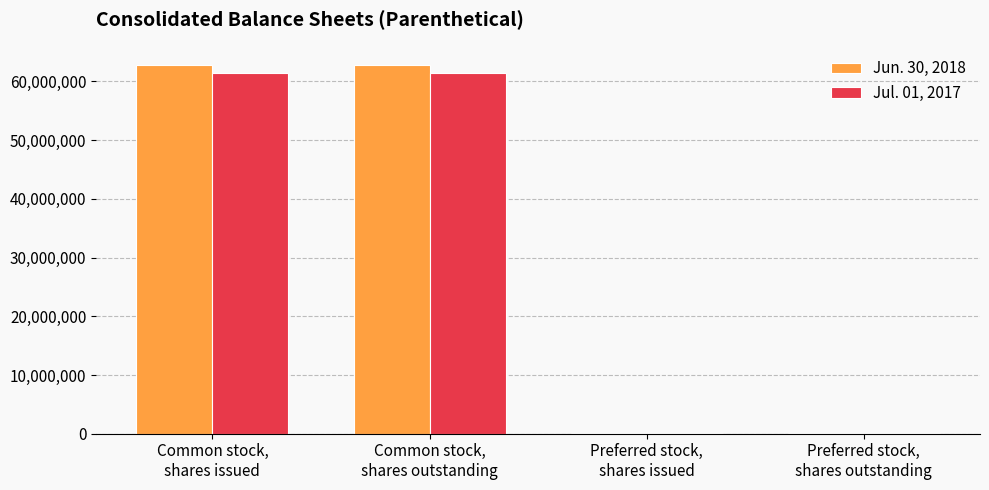

Between Preferred stock,
shares issued and Preferred stock,
shares outstanding, which series saw the biggest shift?

Jun. 30, 2018